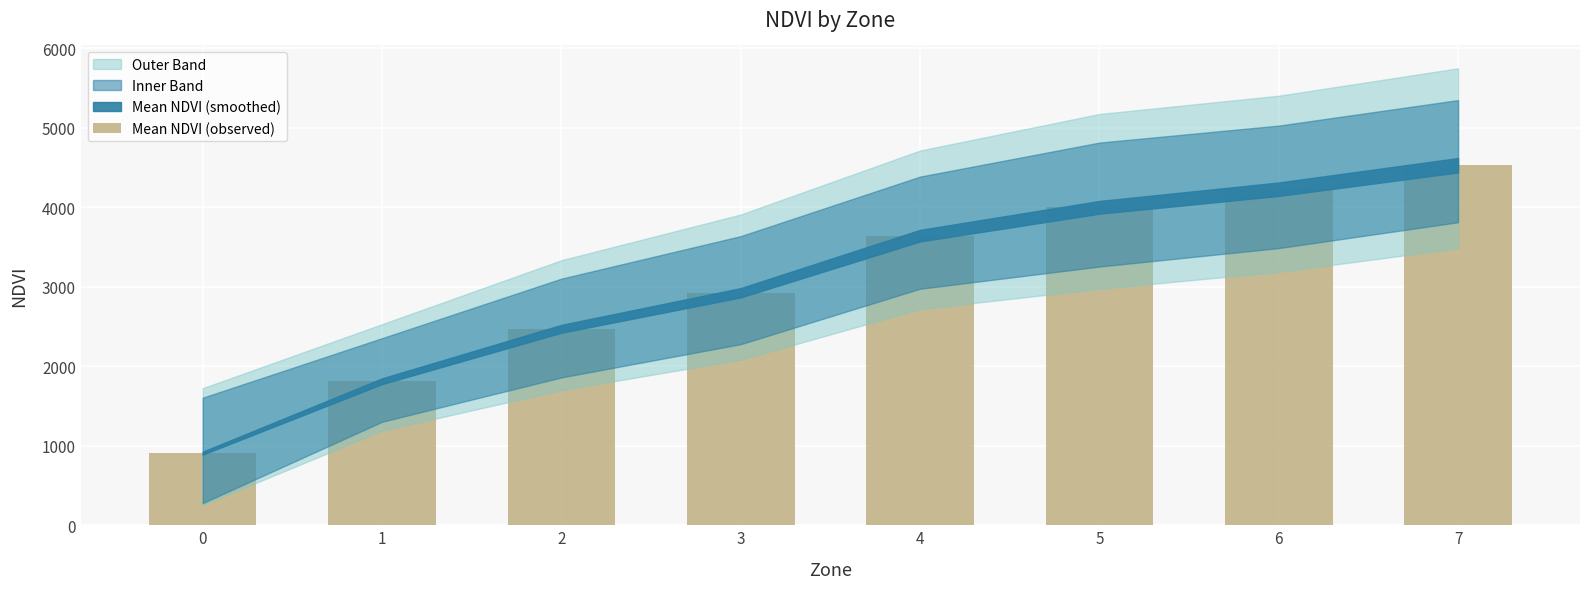

Are the bars horizontal?

No